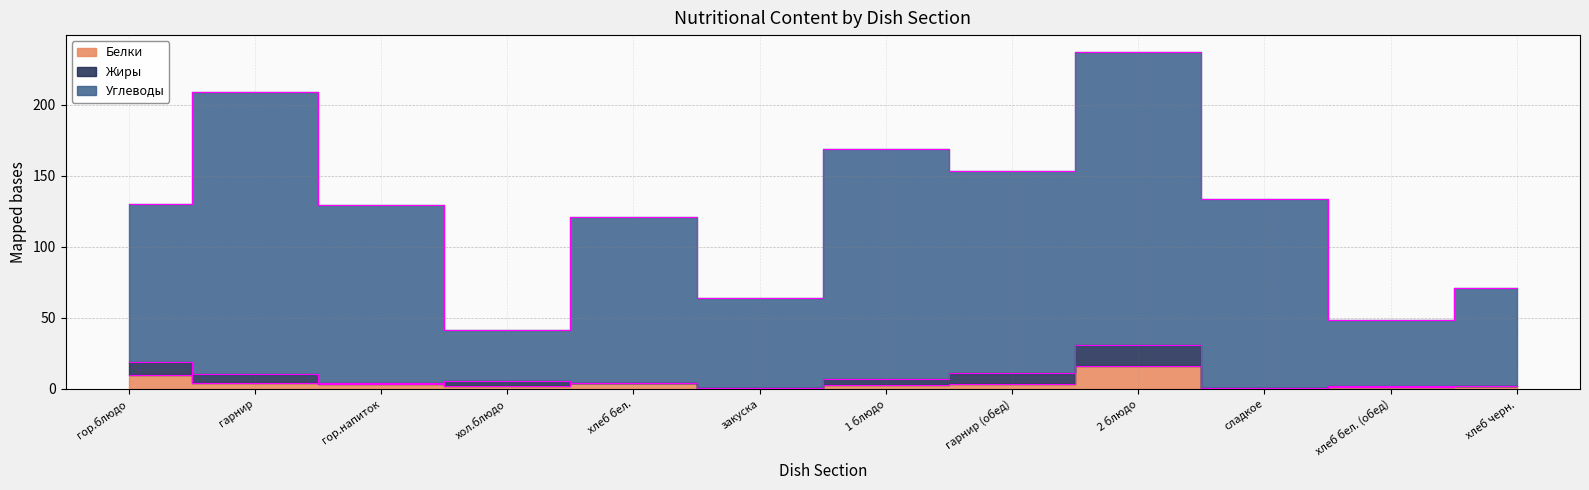

What is the total value across all series at закуска?

64.9